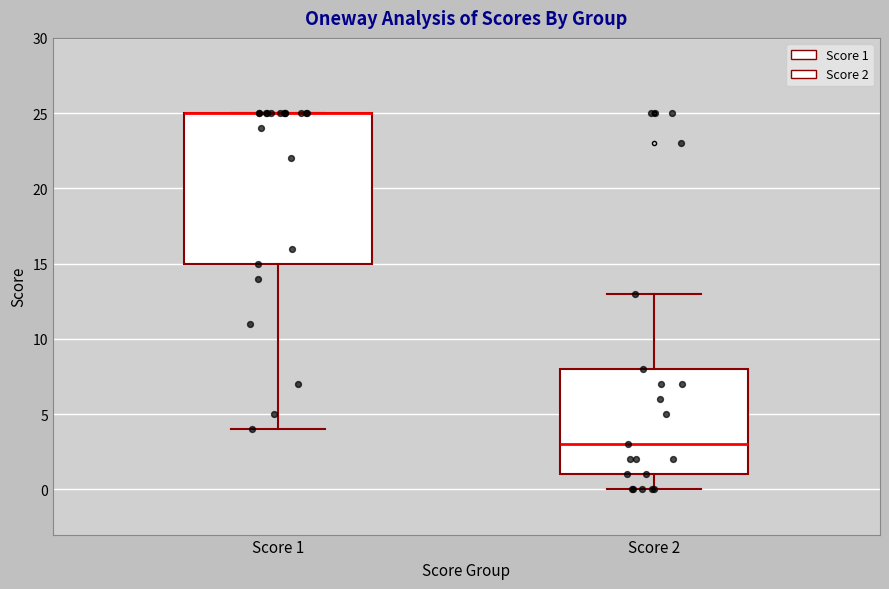

Reading left to right, transcribe this box plot: for each box, give where its median line is, the range the box spans, and where its two whiskers end, as read against the y-axis. The values are not printed on the chart, so give them approximately, as read against the axis.

Score 1: median 25 (drawn on the box's upper edge), box 15 to 25, whiskers 4 to 25
Score 2: median 3, box 1 to 8, whiskers 0 to 13